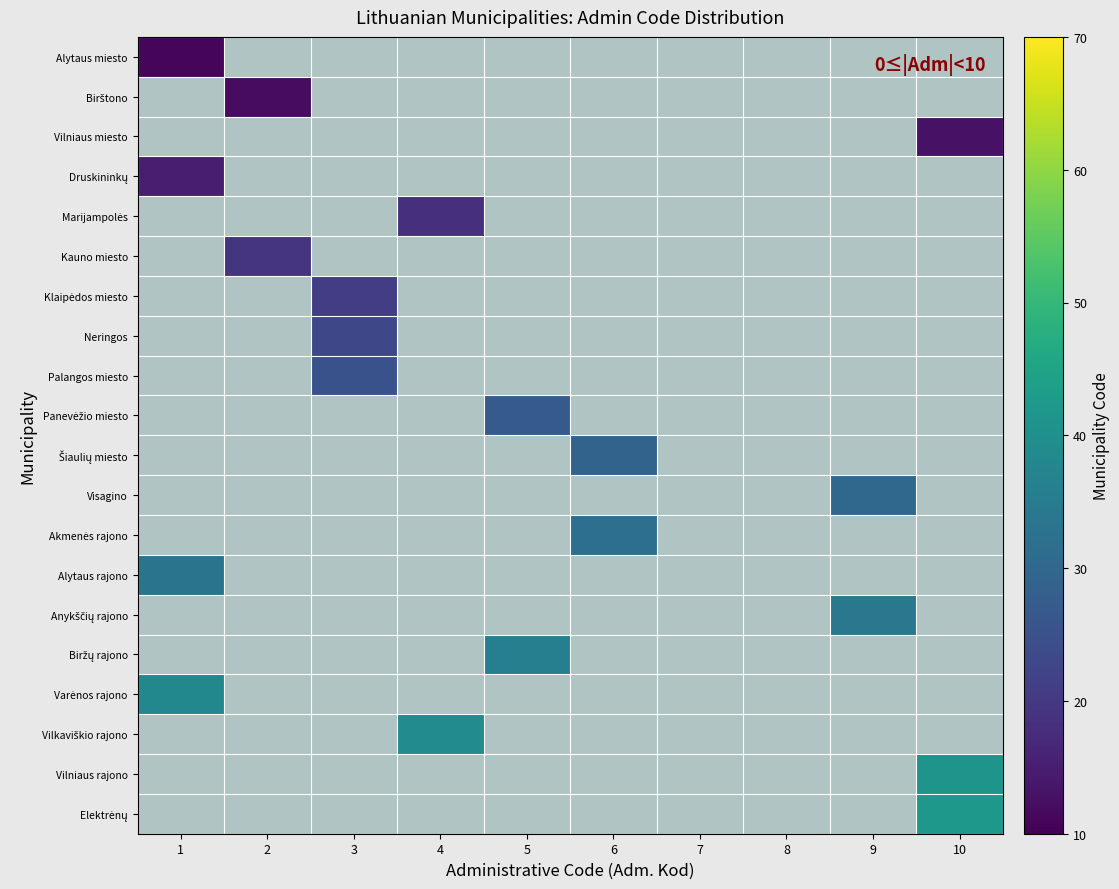

How many categories are shown in the chart?

10